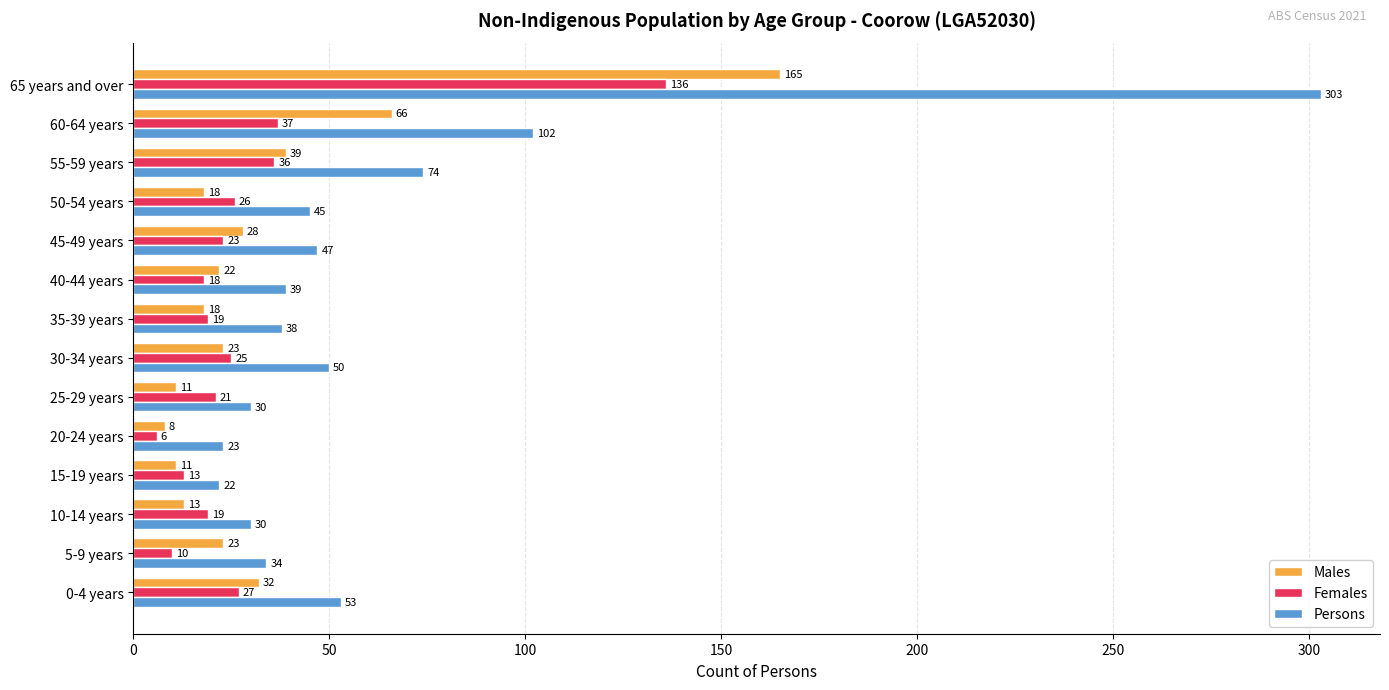

What is the average value of the Persons series?

64